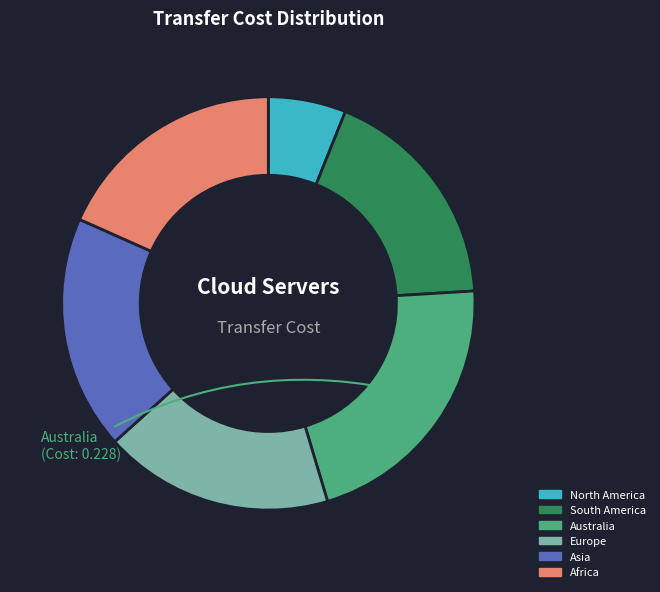

True or false: South America accounts for 18% of the total.

True